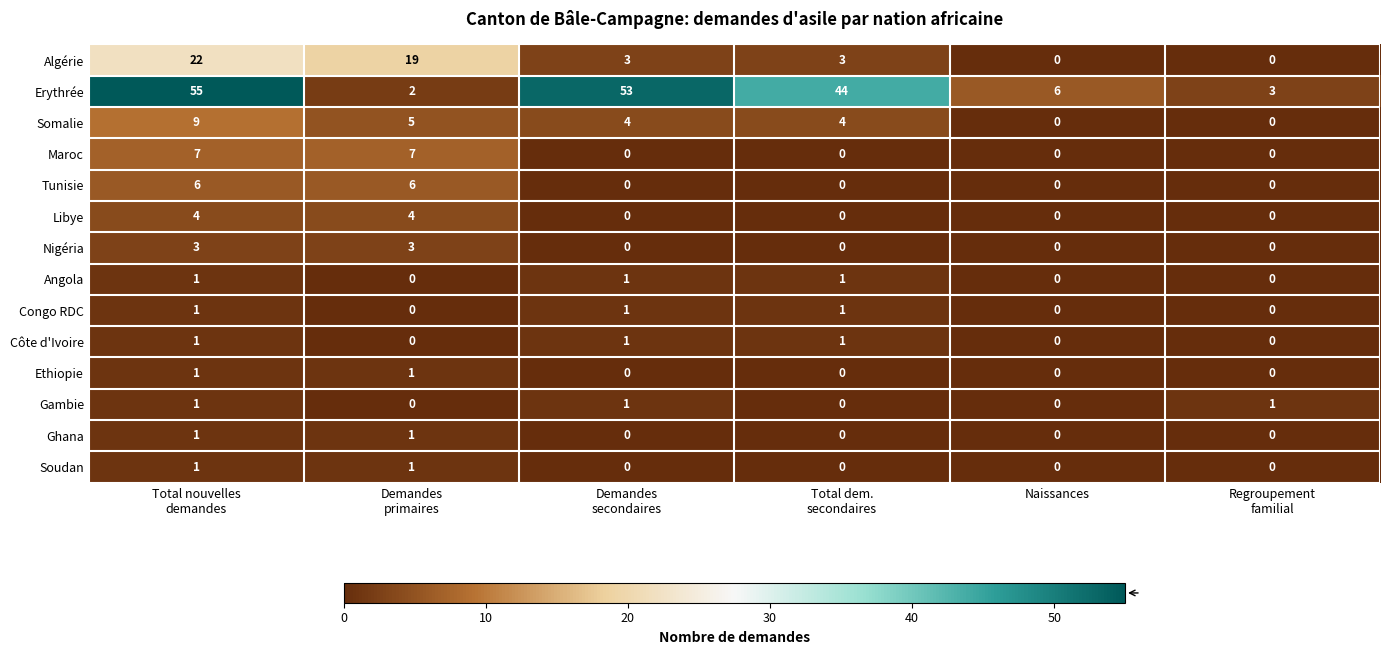

What is the maximum value shown in the chart?

55